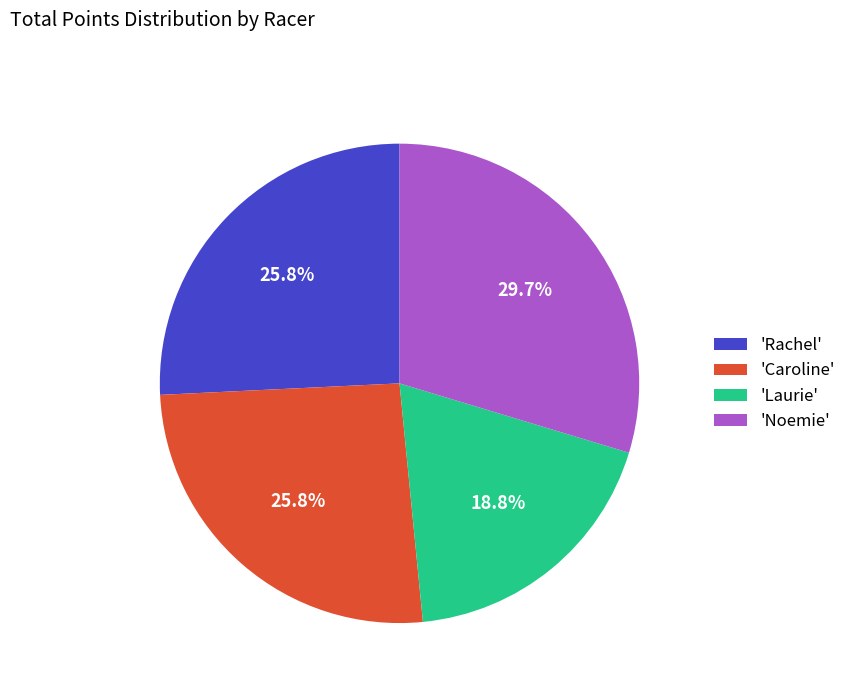

How many segments does this pie chart have?

4